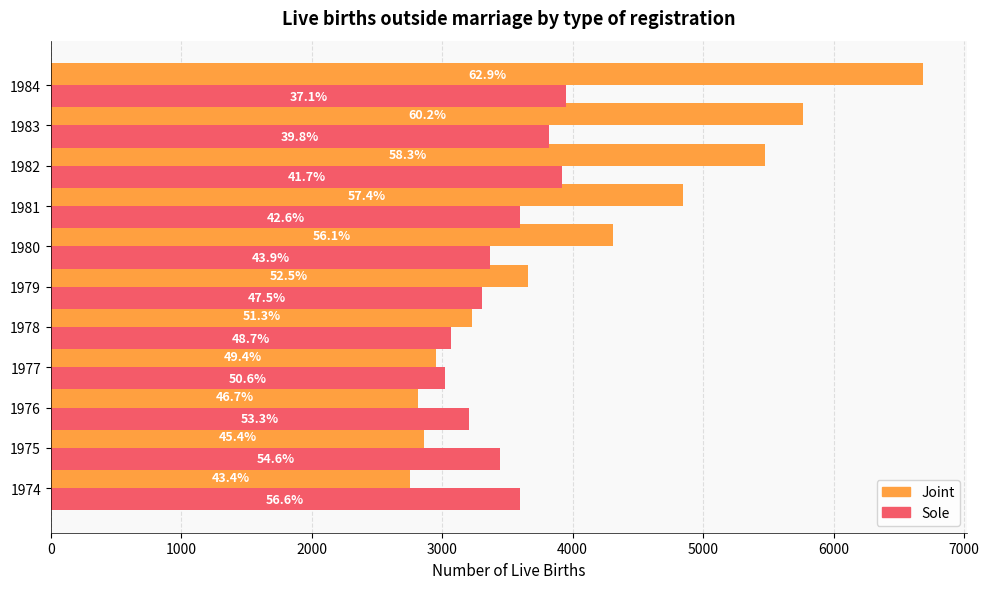

Which series has the widest spread of values?

Joint